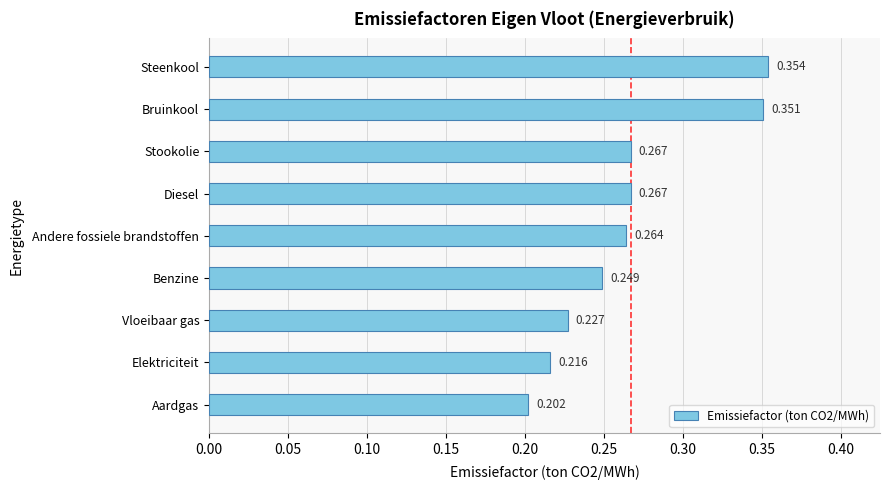

Does the chart contain any negative values?

No